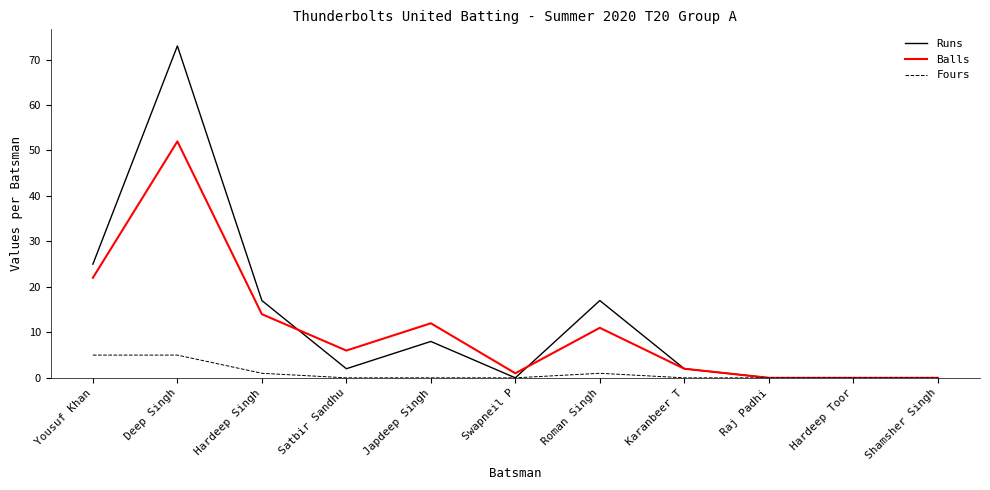

What position from the left is Karanbeer T?

8